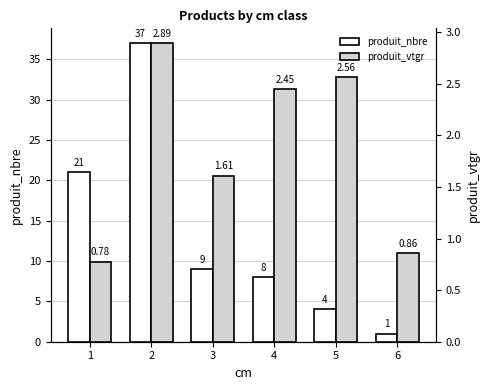

Count the number of categories in the chart.

6